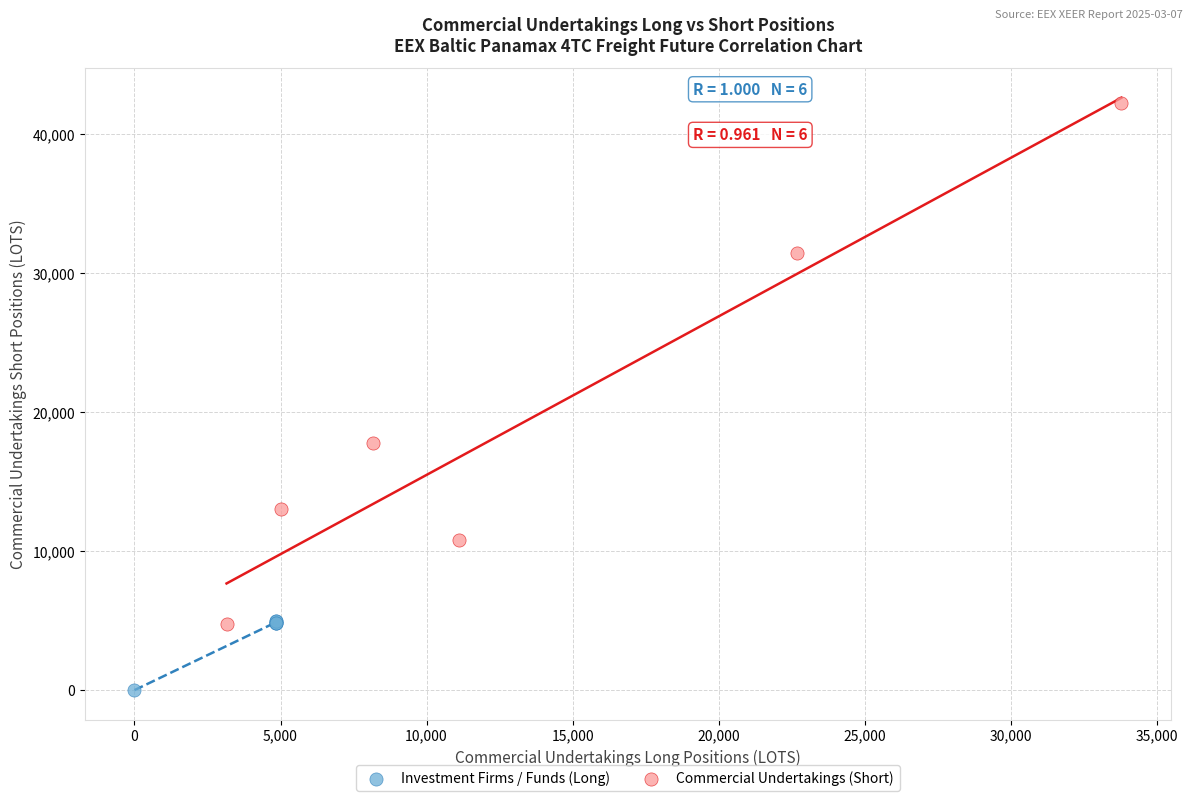

Which series contains the highest Y value?

Commercial Undertakings (Short)